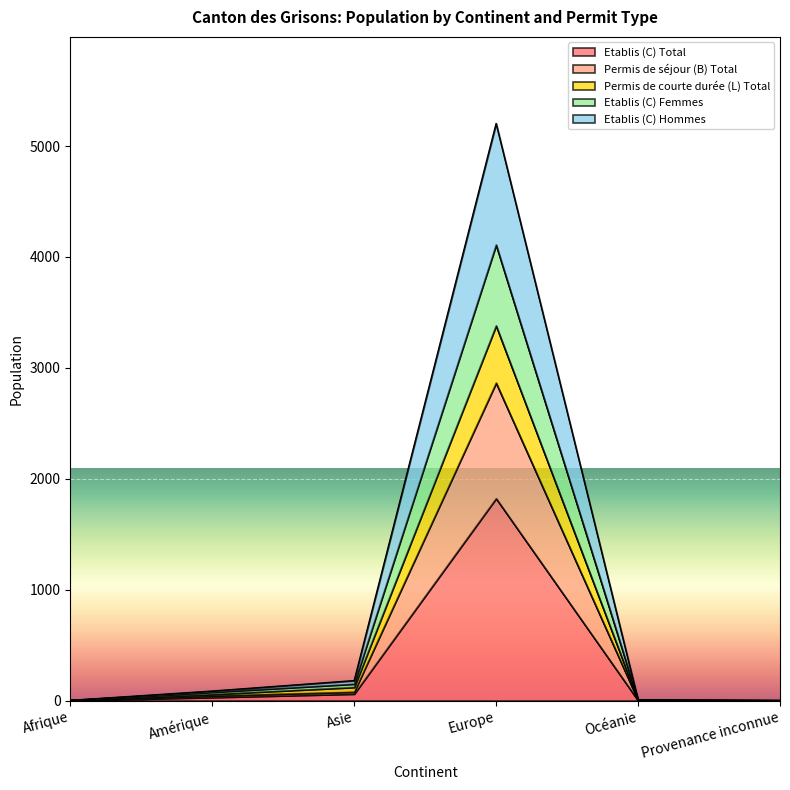

The value of Etablis (C) Femmes at Amérique is 31. True or false?

False